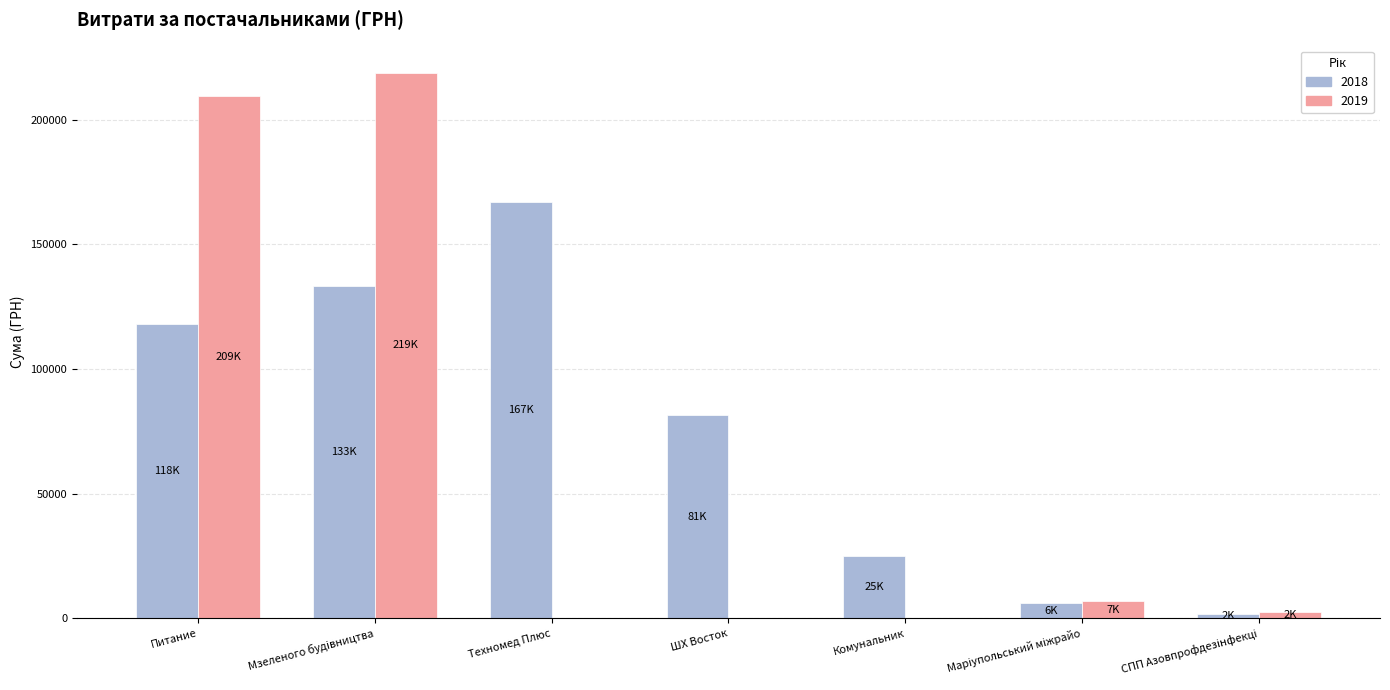

Which series has the largest total across all categories?

2018